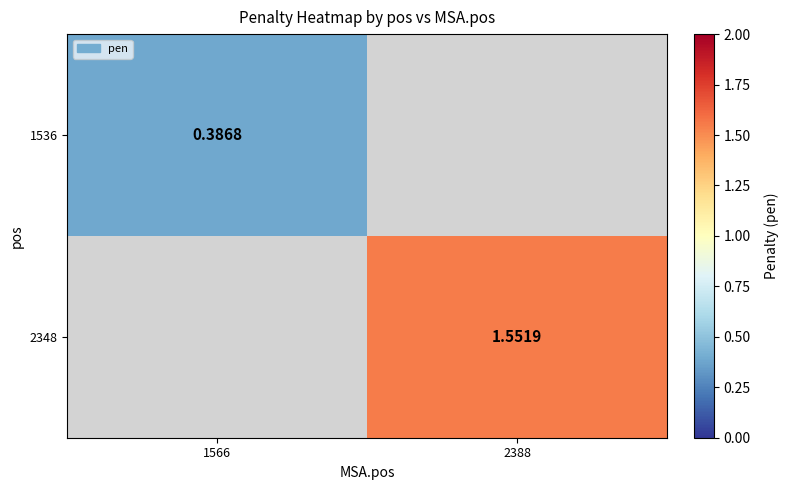

Is the value of 1536 at 1566 greater than the value of 2348 at 2388?

No